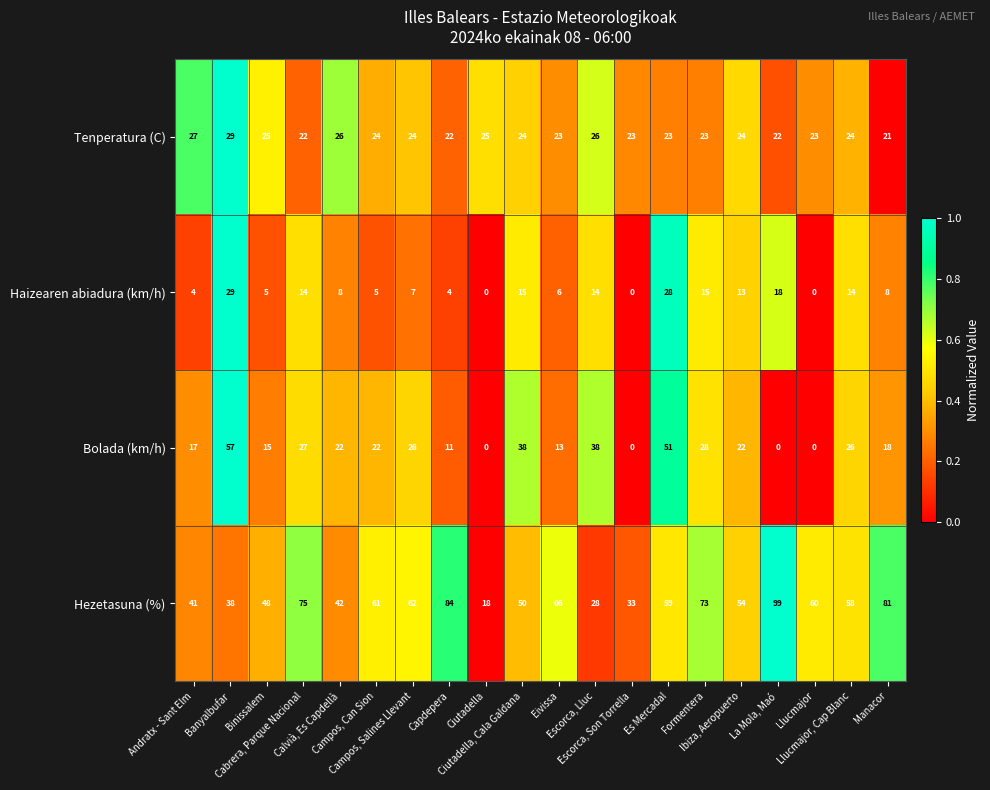

Count the number of data series in this chart.

4